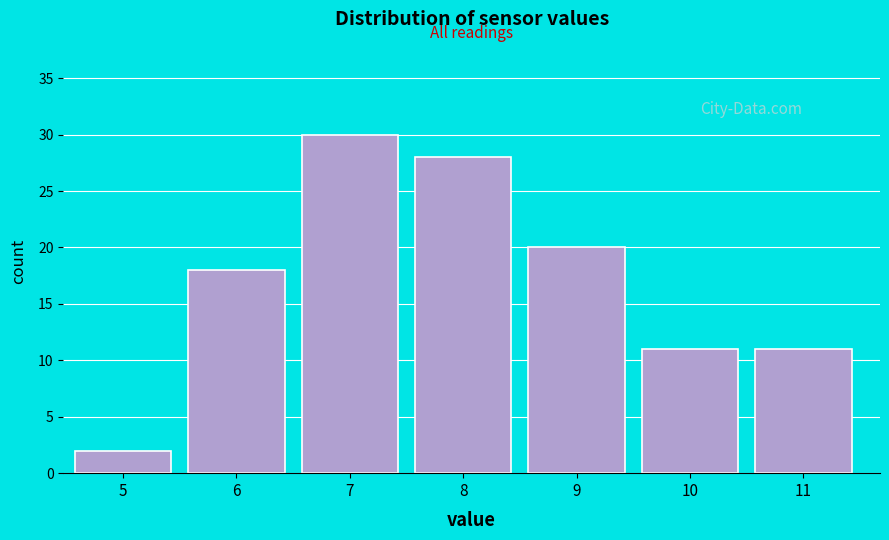

Reading right to left, list all the values displayed in this chart.

11=11	10=11	9=20	8=28	7=30	6=18	5=2